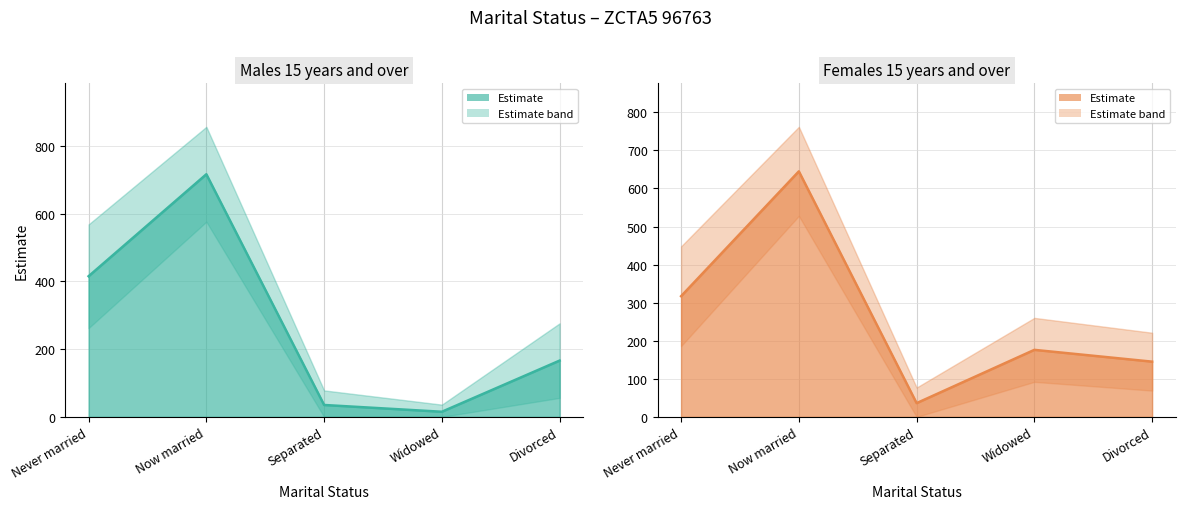

What is the label of the 5th point from the left?

Divorced